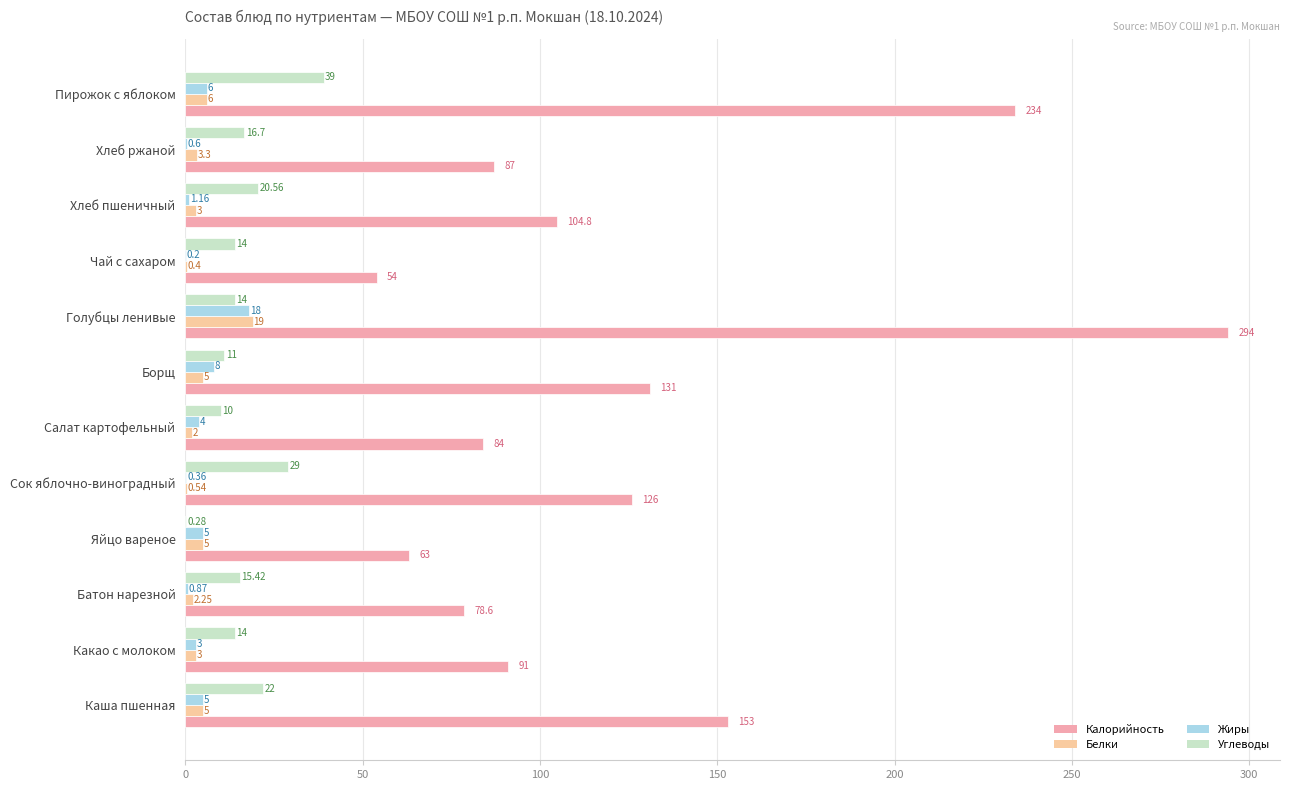

At which label does Жиры reach its peak?

Голубцы ленивые